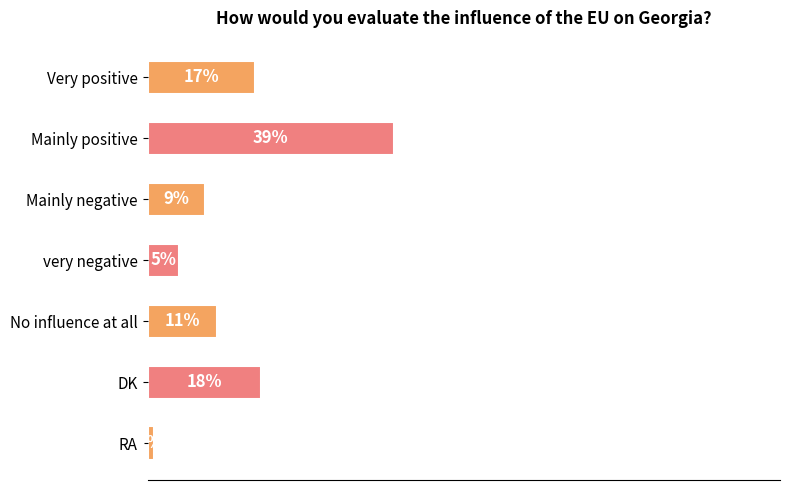

What is the label of the 6th bar from the top?

DK